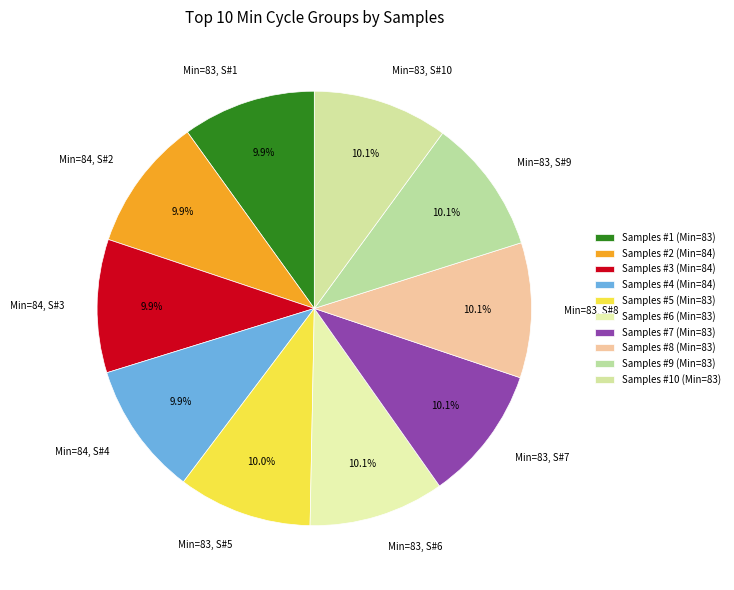

What is the ratio of the value at Min=83, S#9 to the value at Min=83, S#5?

1.0